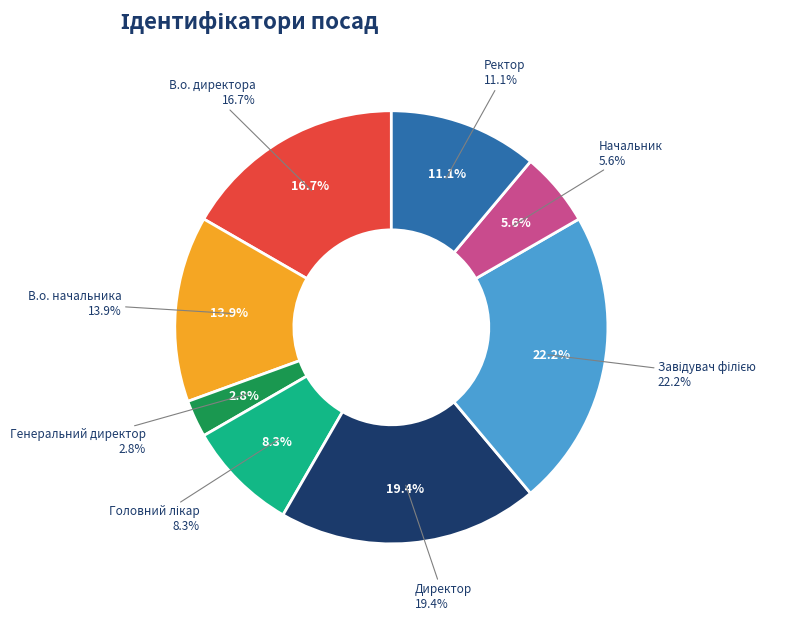

Is there a majority slice in this chart?

No